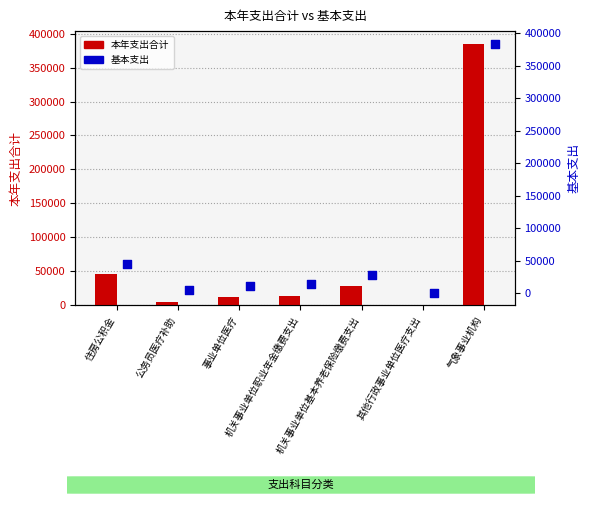

What is the total value across all series at 公务员医疗补助?

10514.2